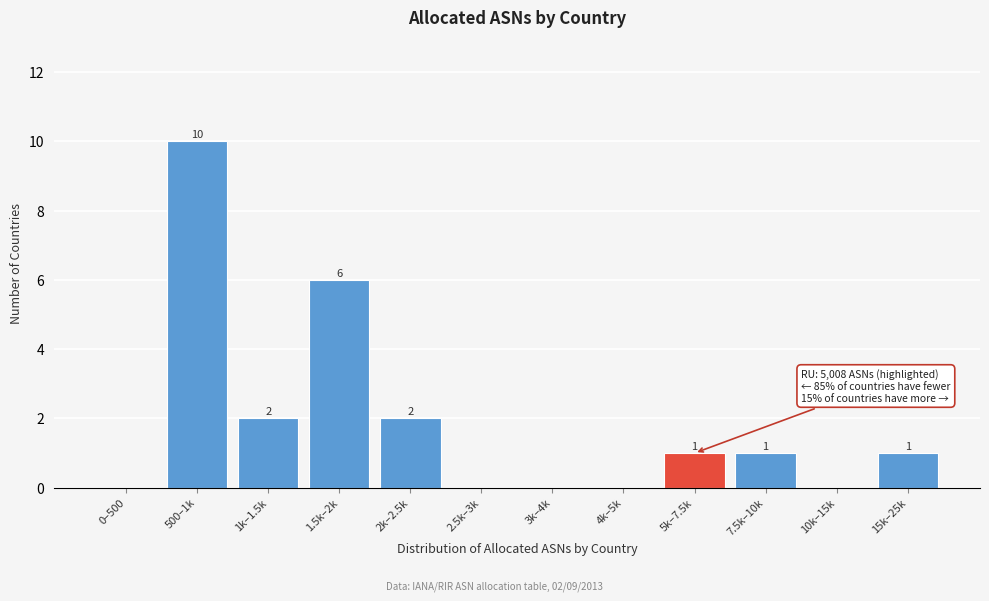

Reading left to right, extract all data points from this chart.

0–500=0	500–1k=10	1k–1.5k=2	1.5k–2k=6	2k–2.5k=2	2.5k–3k=0	3k–4k=0	4k–5k=0	5k–7.5k=1	7.5k–10k=1	10k–15k=0	15k–25k=1